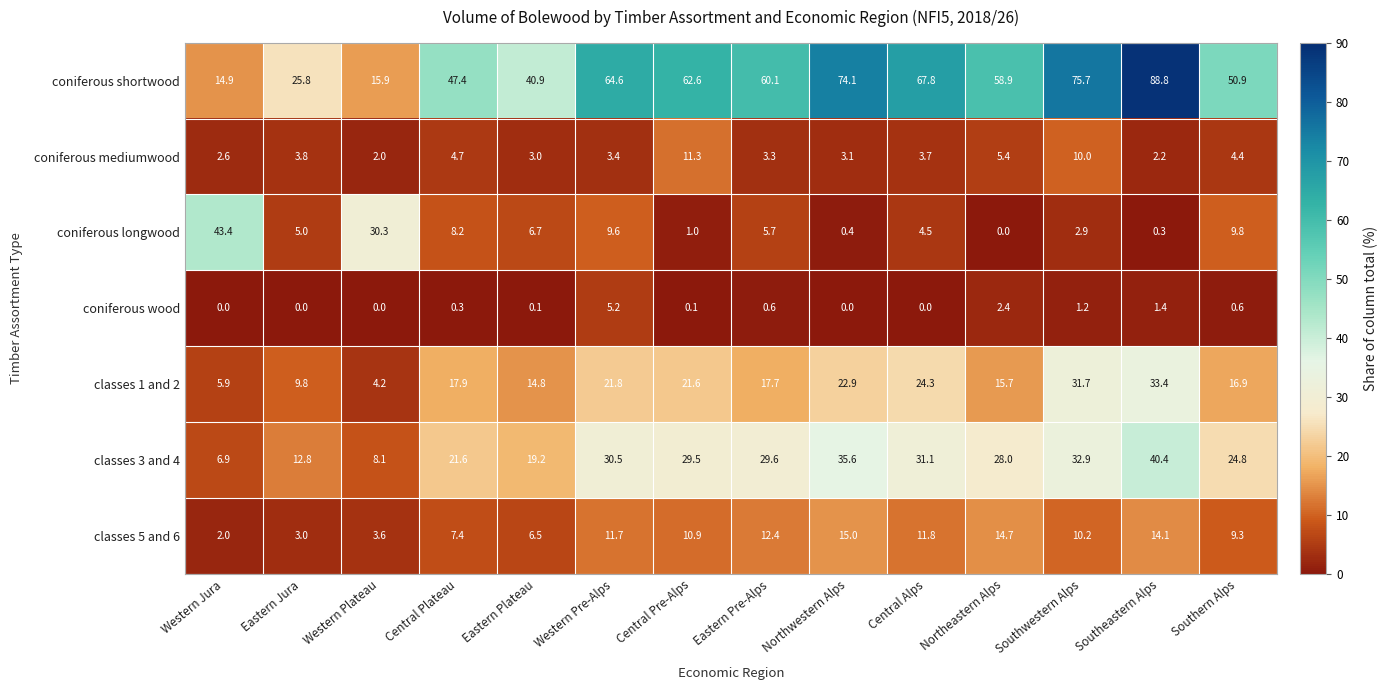

What is the spread (max minus min) of values at Northwestern Alps?

74.1